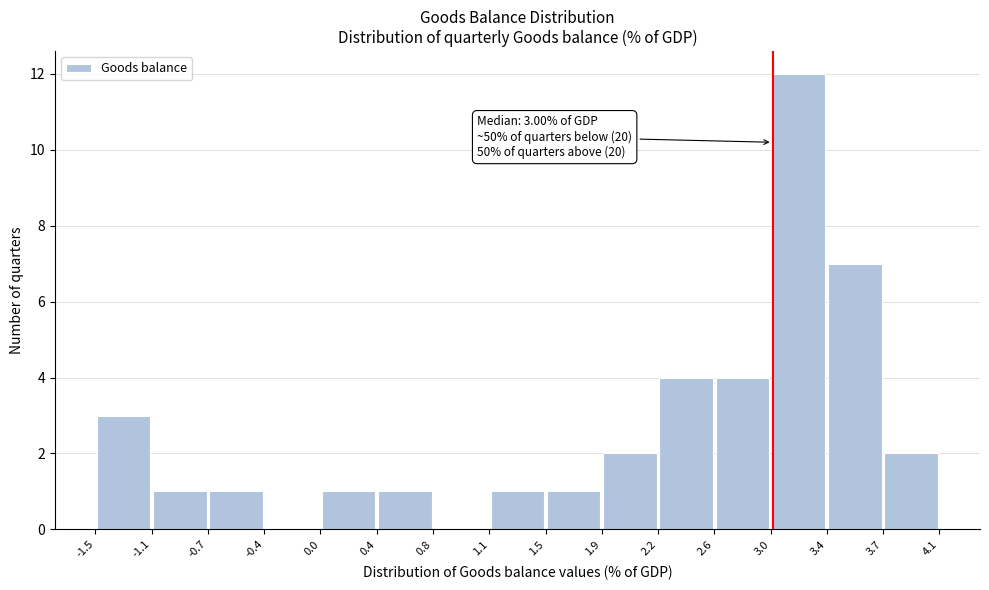

Which range on the x-axis has the tallest bar?

3.0 to 3.4